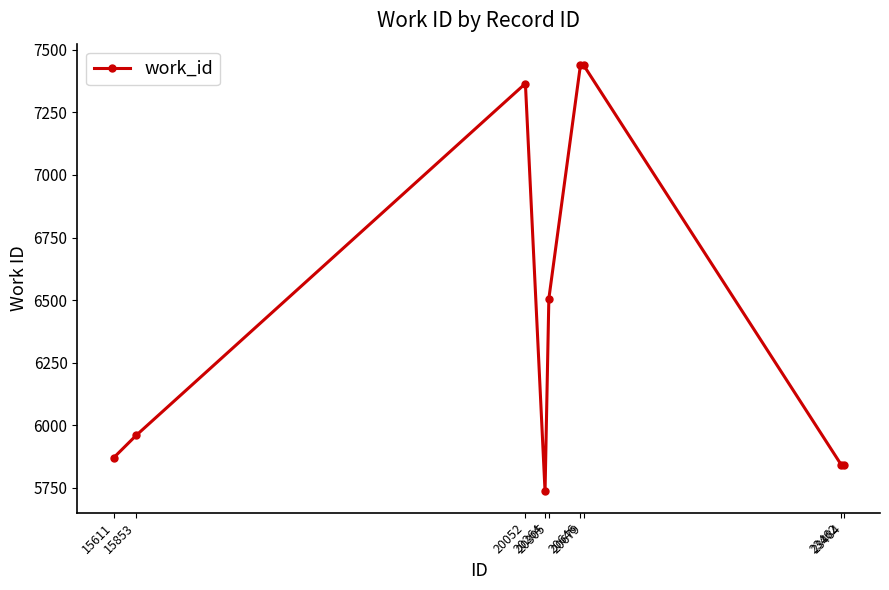

At which category does the data reach its first local peak?

20052